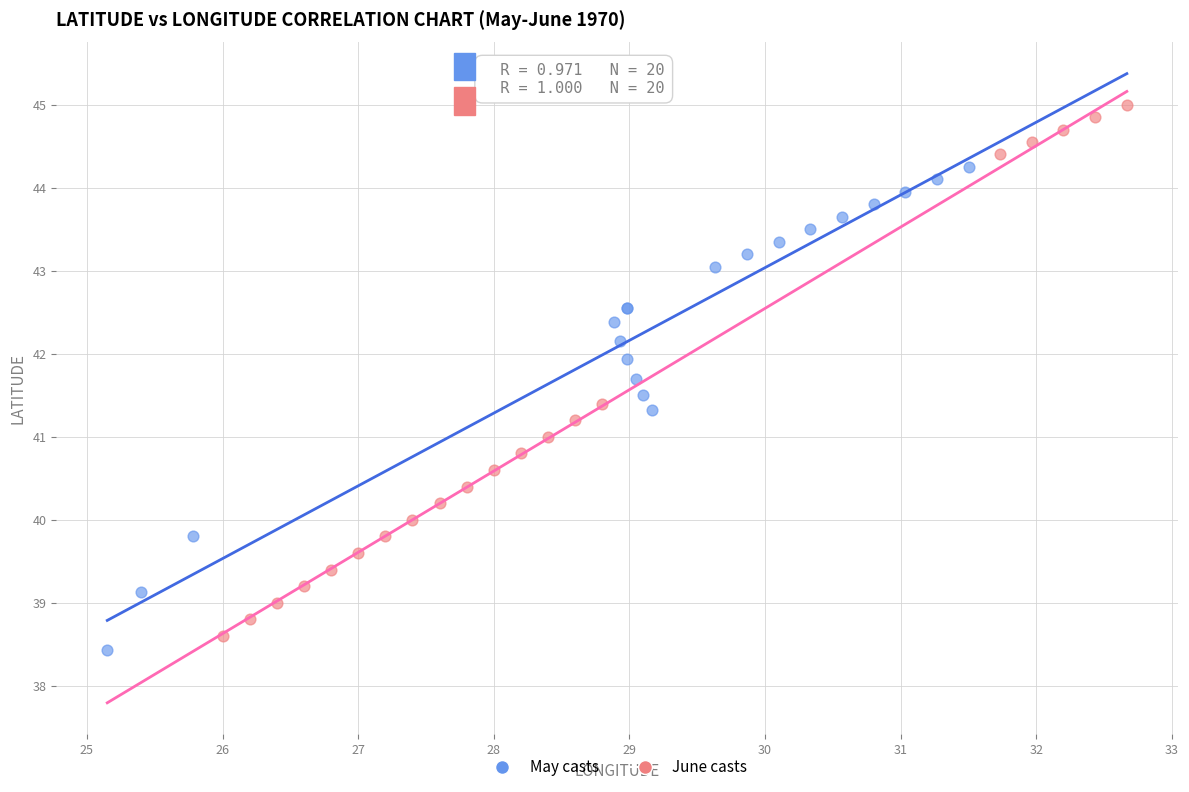

Which series has the largest Y range (max minus min)?

June casts